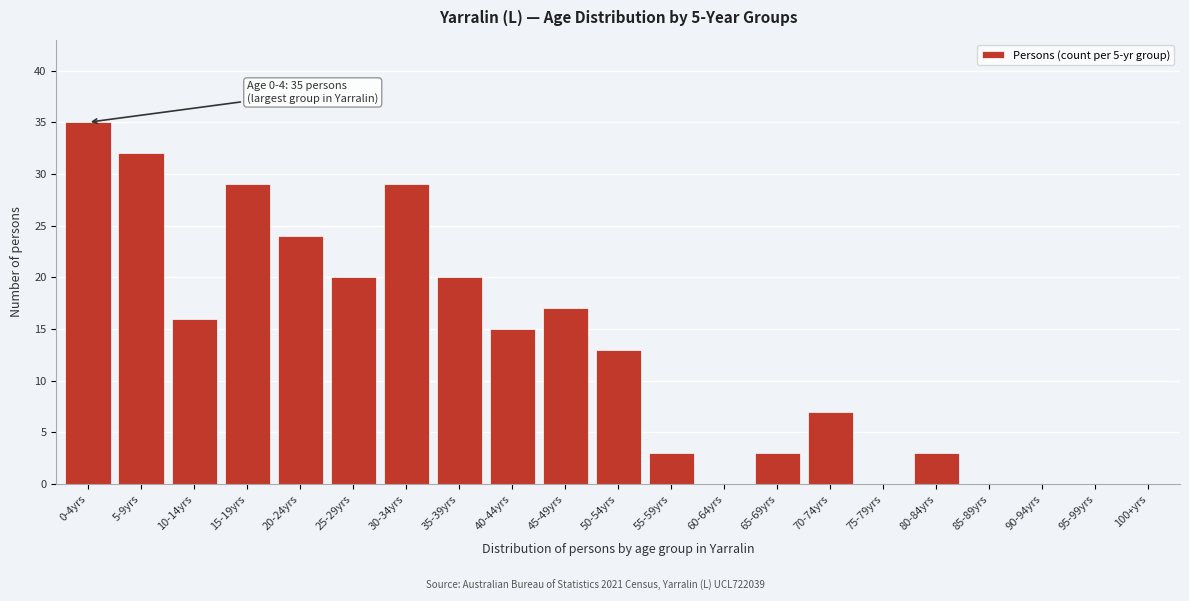

Reading left to right, extract all data points from this chart.

0-4yrs=35	5-9yrs=32	10-14yrs=16	15-19yrs=29	20-24yrs=24	25-29yrs=20	30-34yrs=29	35-39yrs=20	40-44yrs=15	45-49yrs=17	50-54yrs=13	55-59yrs=3	60-64yrs=0	65-69yrs=3	70-74yrs=7	75-79yrs=0	80-84yrs=3	85-89yrs=0	90-94yrs=0	95-99yrs=0	100+yrs=0